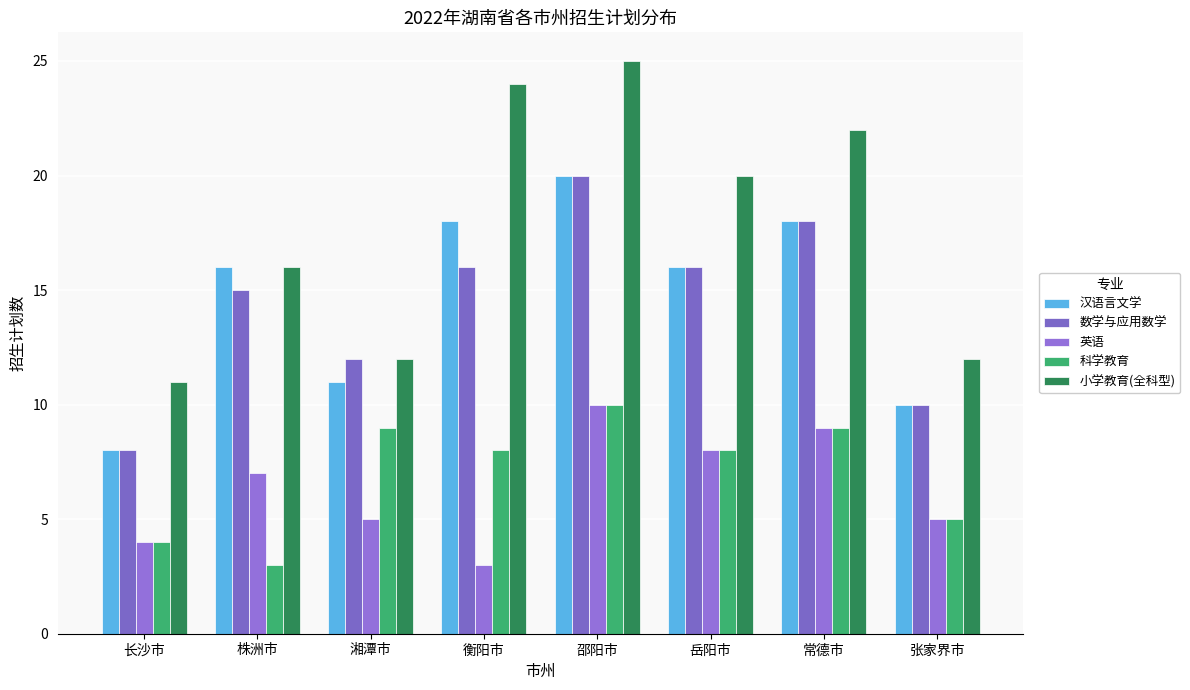

Reading left to right, transcribe all the data shown in this chart.

汉语言文学: 8	16	11	18	20	16	18	10
数学与应用数学: 8	15	12	16	20	16	18	10
英语: 4	7	5	3	10	8	9	5
科学教育: 4	3	9	8	10	8	9	5
小学教育(全科型): 11	16	12	24	25	20	22	12